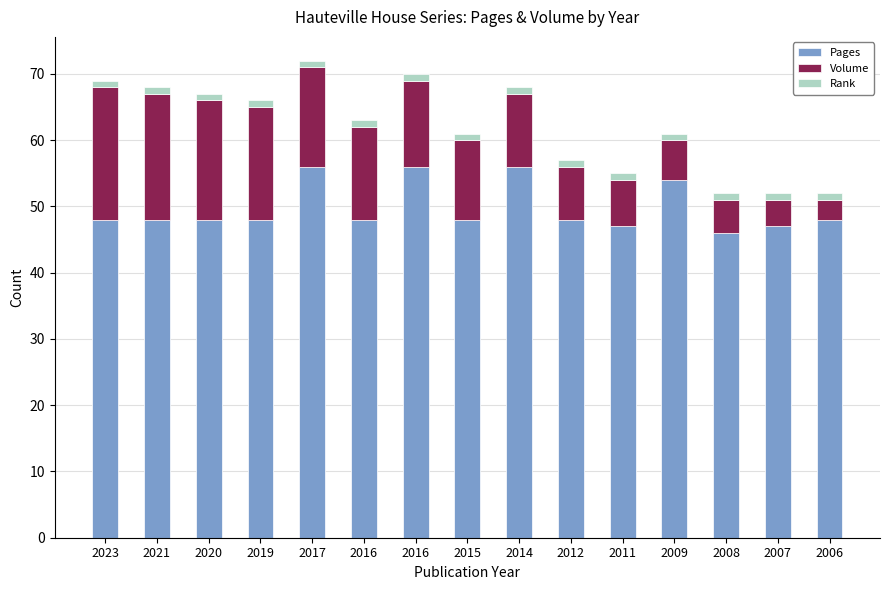

What is the sum of all Pages values?

746